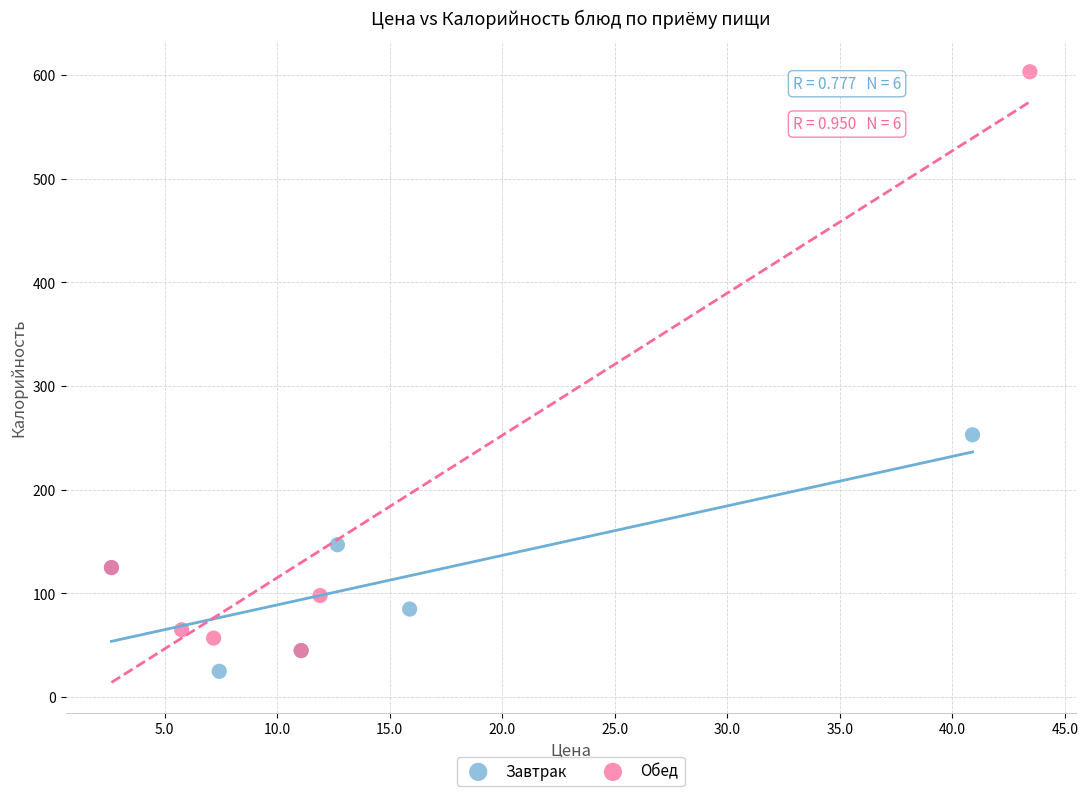

Which series has the largest Y range (max minus min)?

Обед